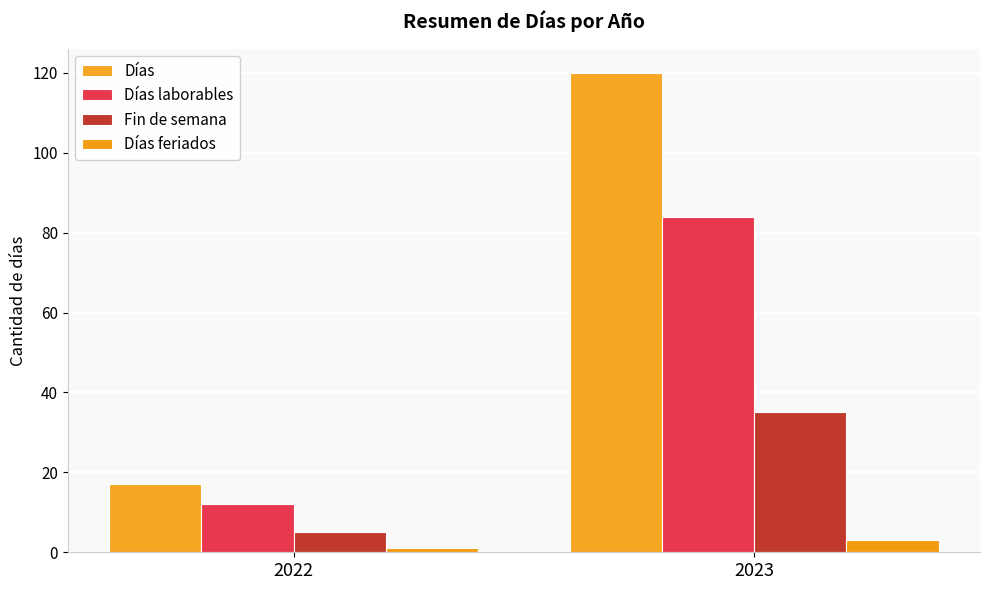

Is the value of Días feriados at 2023 greater than the value of Días at 2022?

No